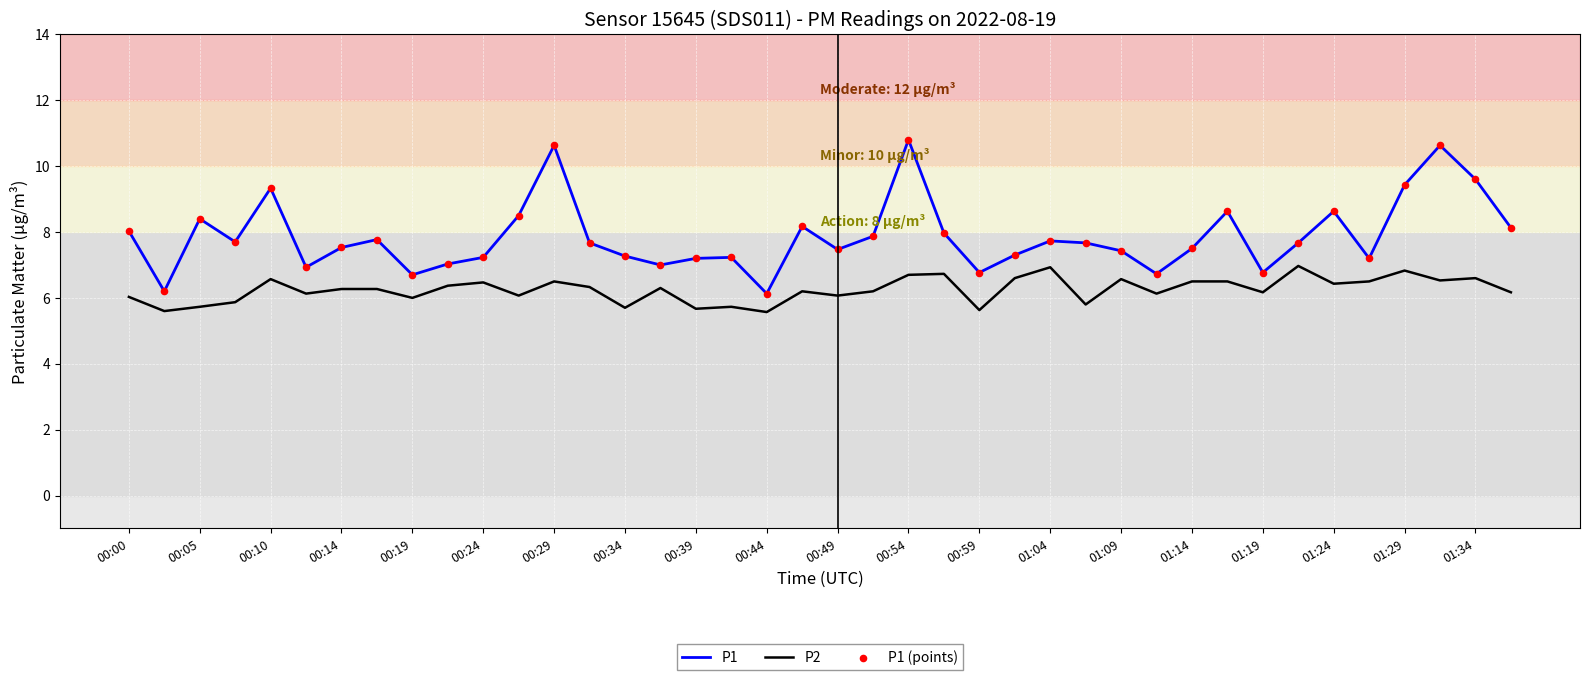

List the series in order of their peak value, lowest first.

P2, P1